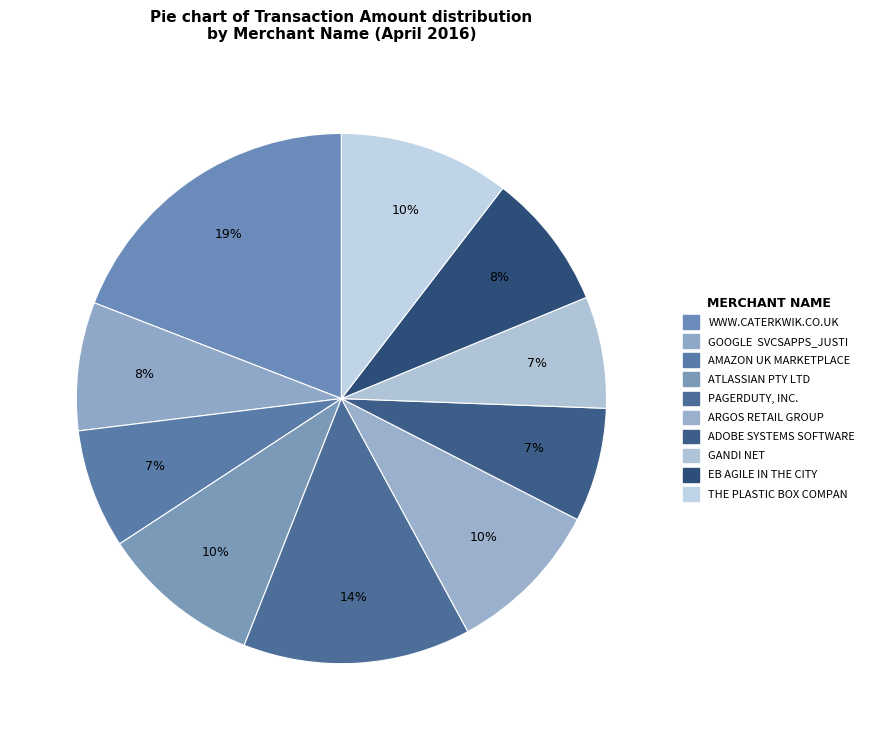

How many segments does this pie chart have?

10